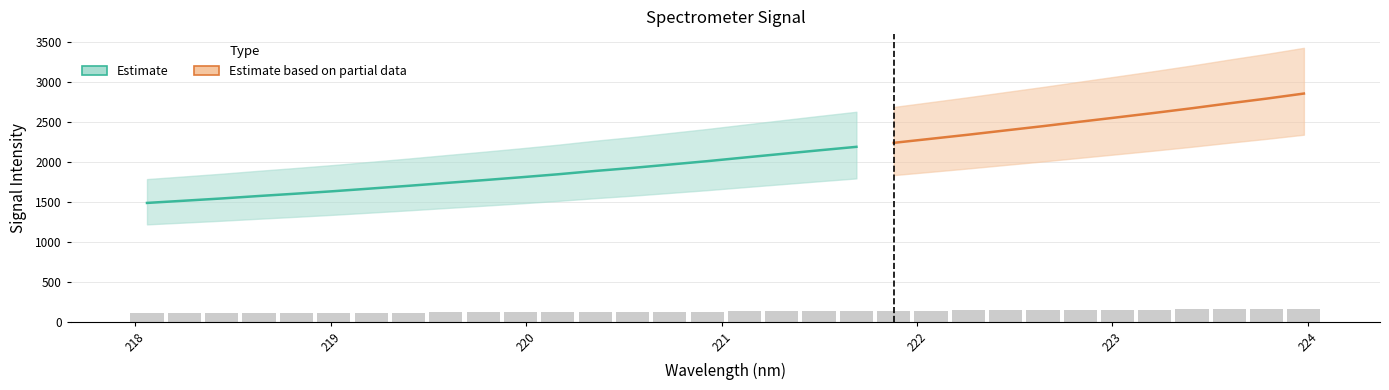

Which has a higher value, 222.6447 or 222.4538?

222.6447